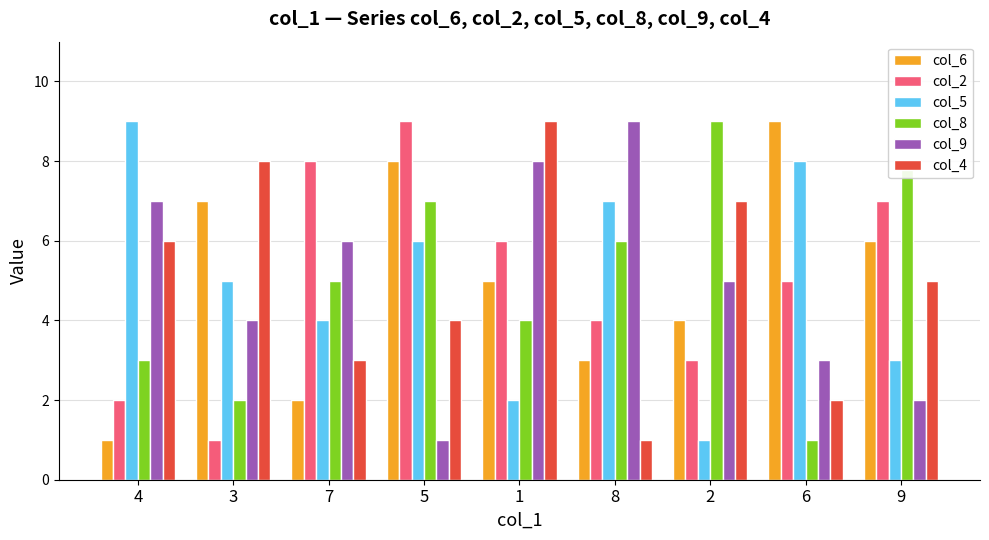

What is the difference between the col_9 values at 7 and 3?

2